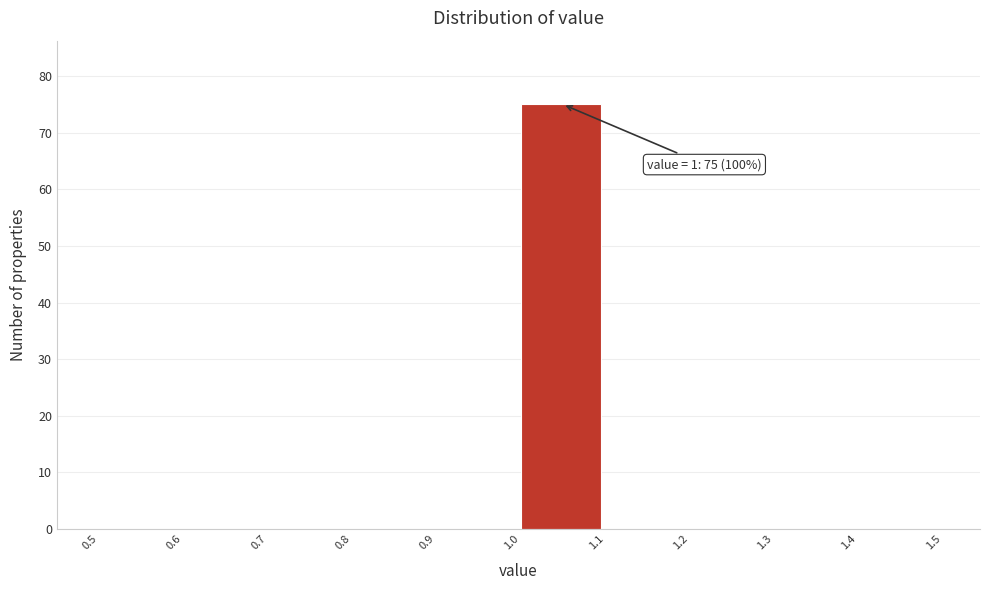

Which range on the x-axis has the tallest bar?

1.0 to 1.1